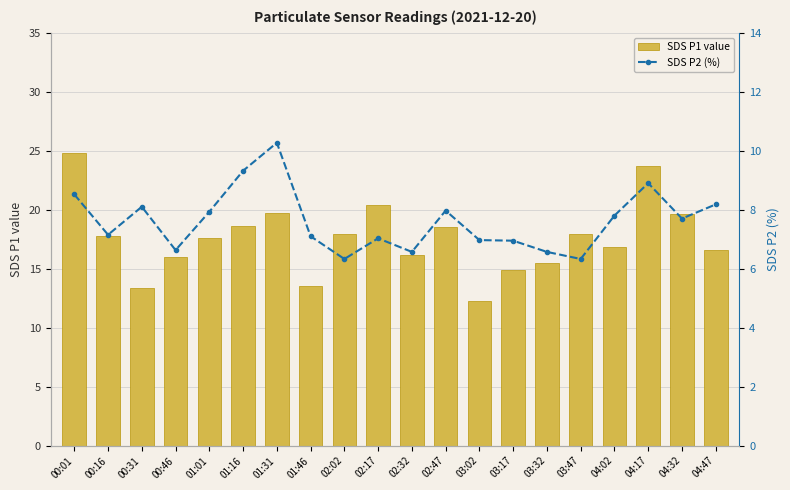

Which label corresponds to the largest value in the chart?

00:01